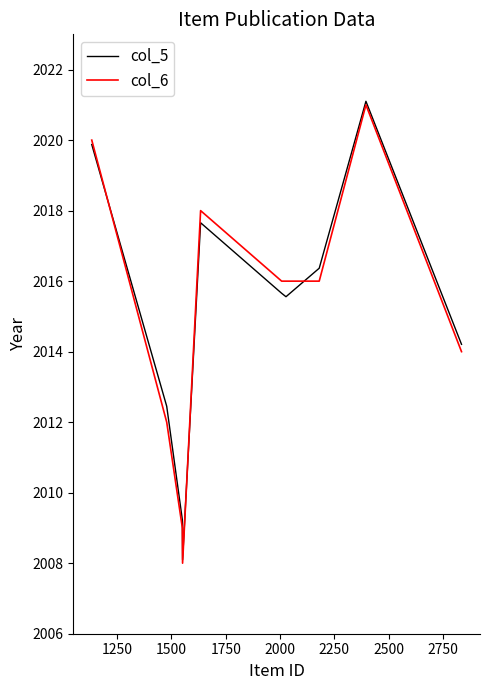

Which series has the widest spread of values?

col_5